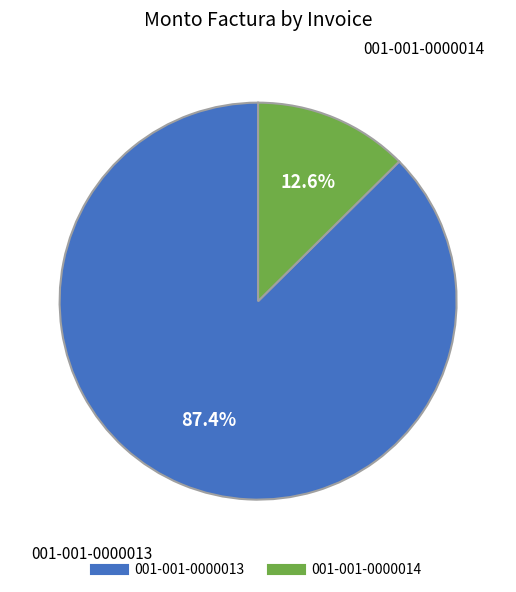

Which slice is the largest?

001-001-0000013